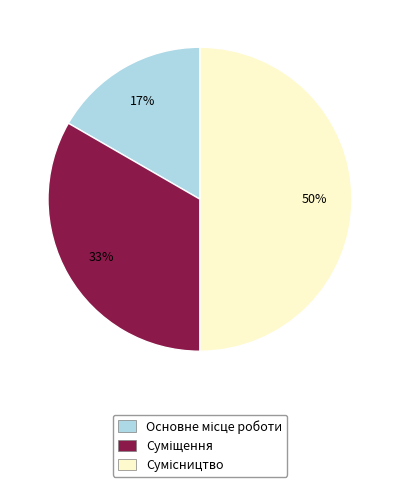

To the nearest percent, what is the difference between the largest and smallest slice percentages?

33%